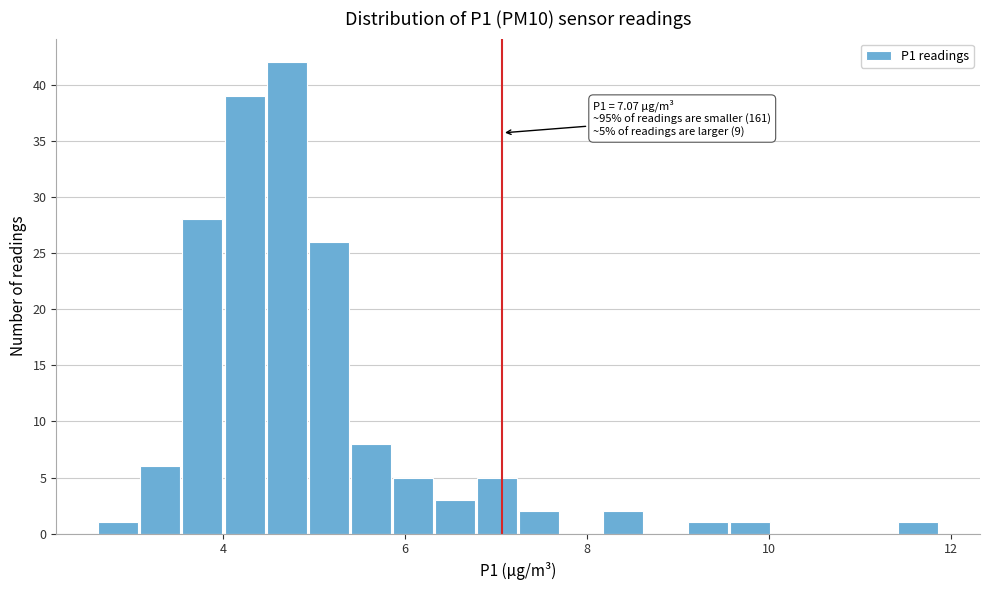

Around what value on the x-axis is the tallest bar? Give the approximate position of its centre, as read against the axis.

4.6